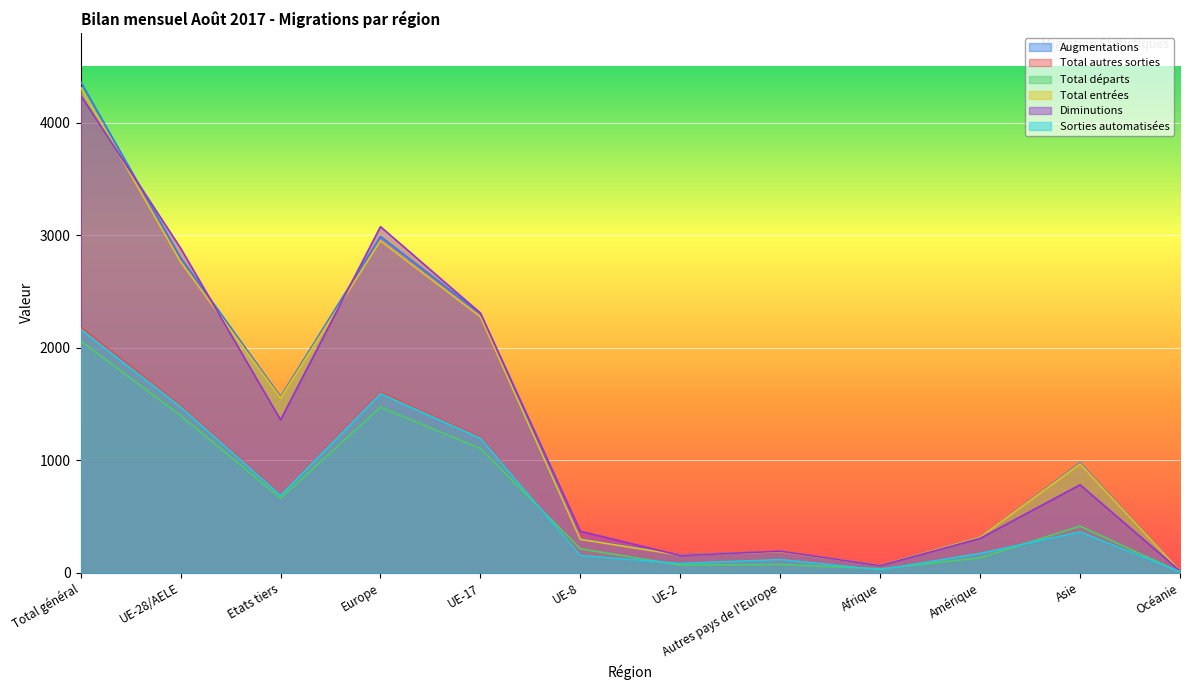

What is the total value across all series at Europe?

13687